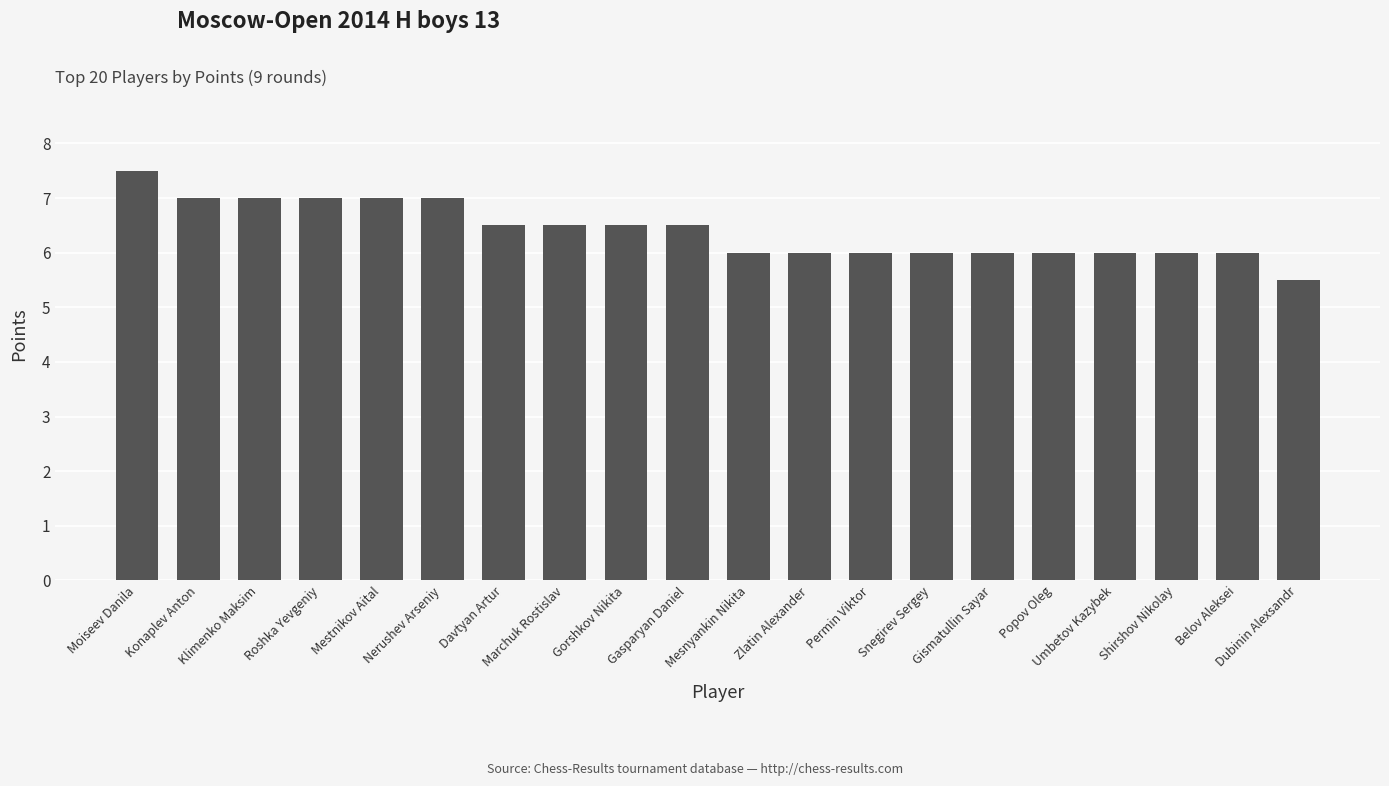

How many distinct data groups are displayed?

1